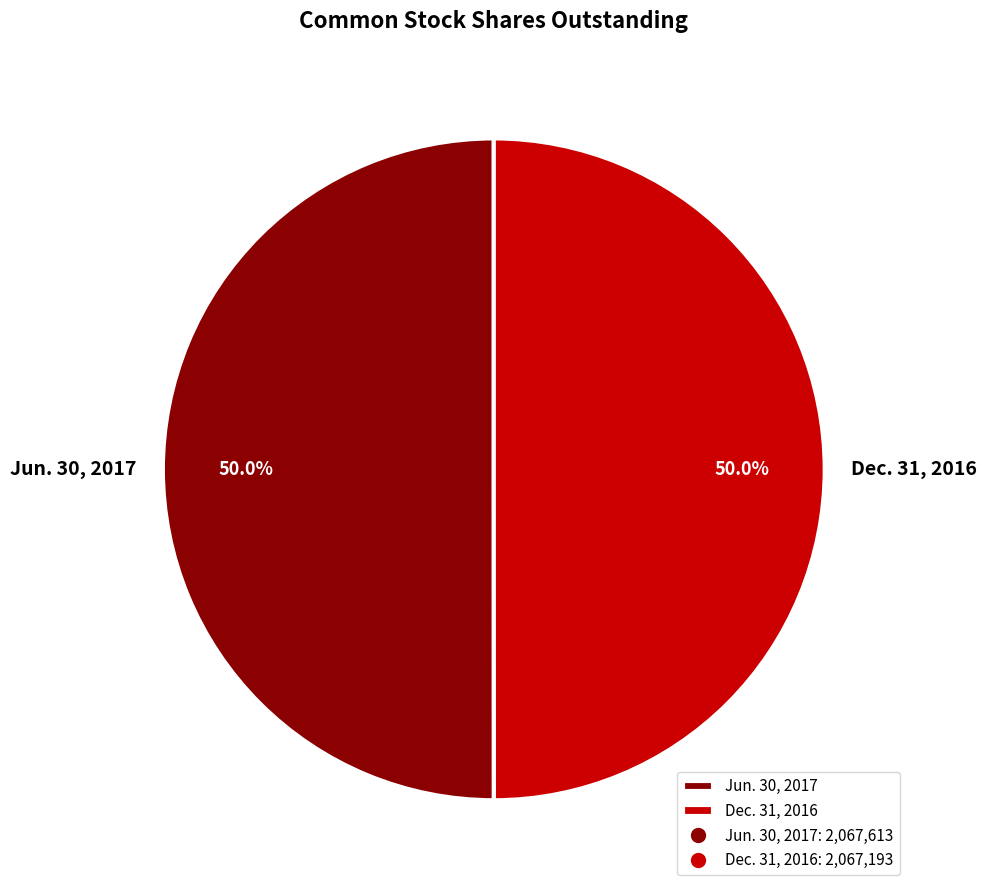

Approximately how many times larger is the value at Jun. 30, 2017 compared to Dec. 31, 2016?

1.0